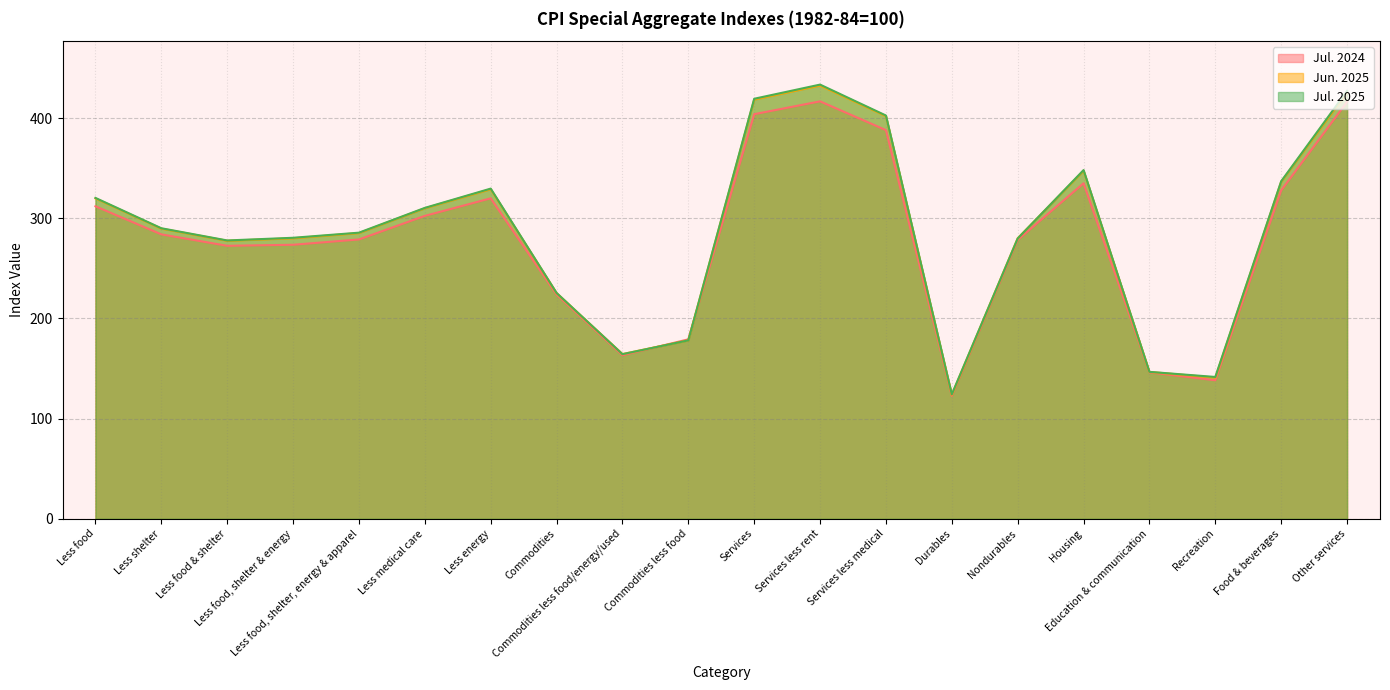

Is it true that Jul. 2025 equals 180.9 at Durables?

False